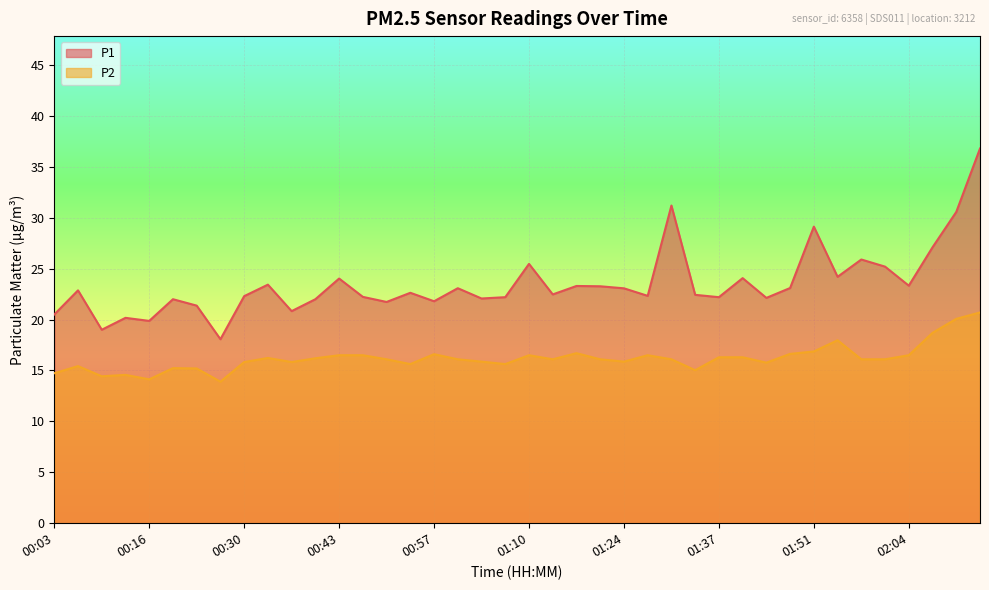

At which category does P2 reach its first local peak?

00:06